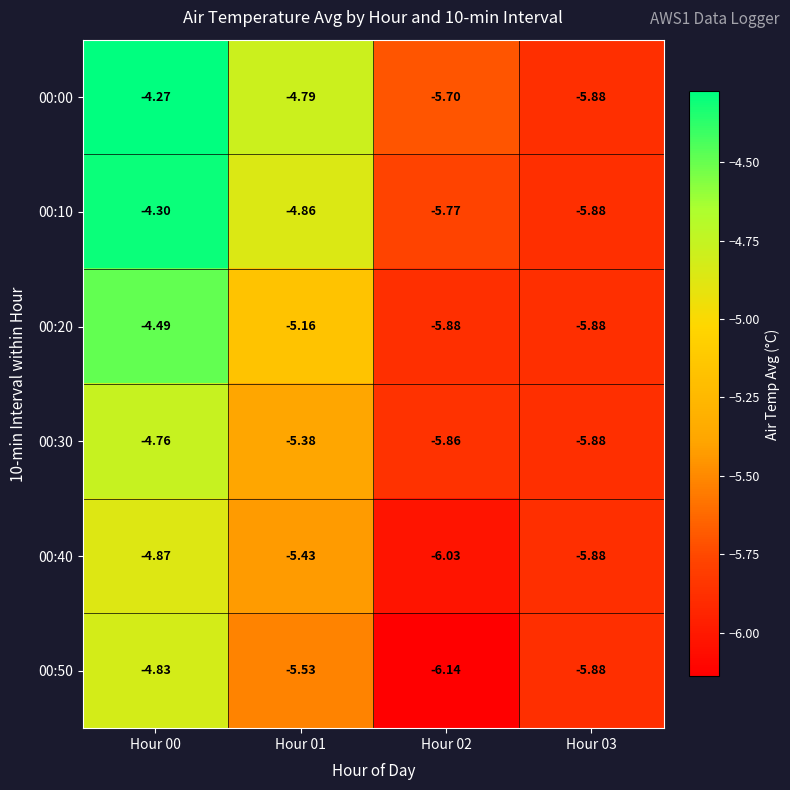

Is the value of 00:10 at Hour 01 greater than the value of 00:00 at Hour 02?

Yes